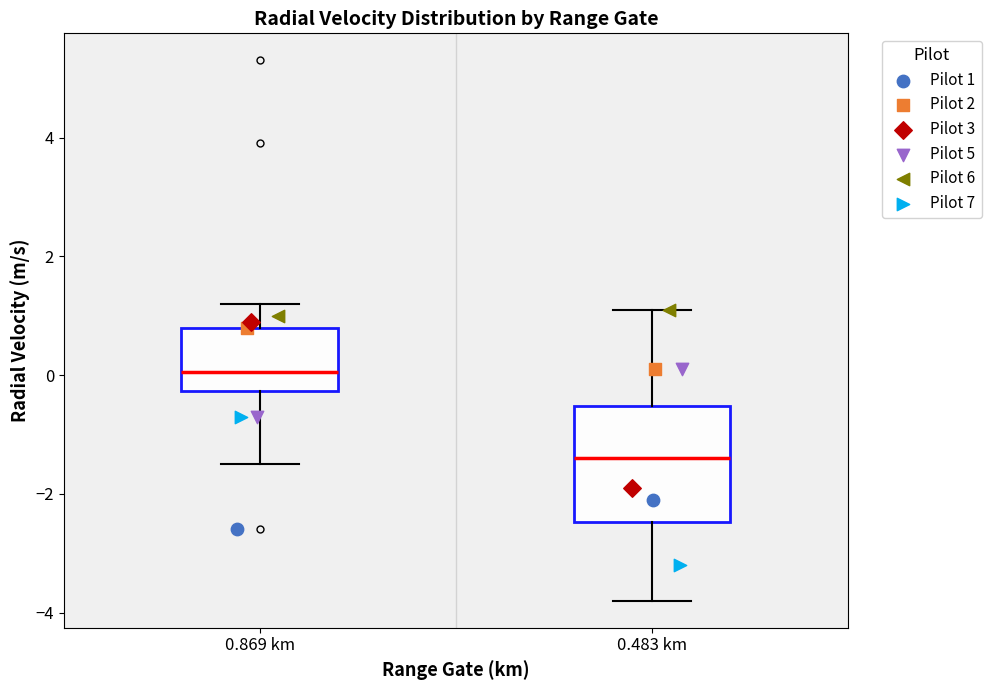

Comparing the boxes themselves (not the whiskers), which one is the tallest?

0.483 km